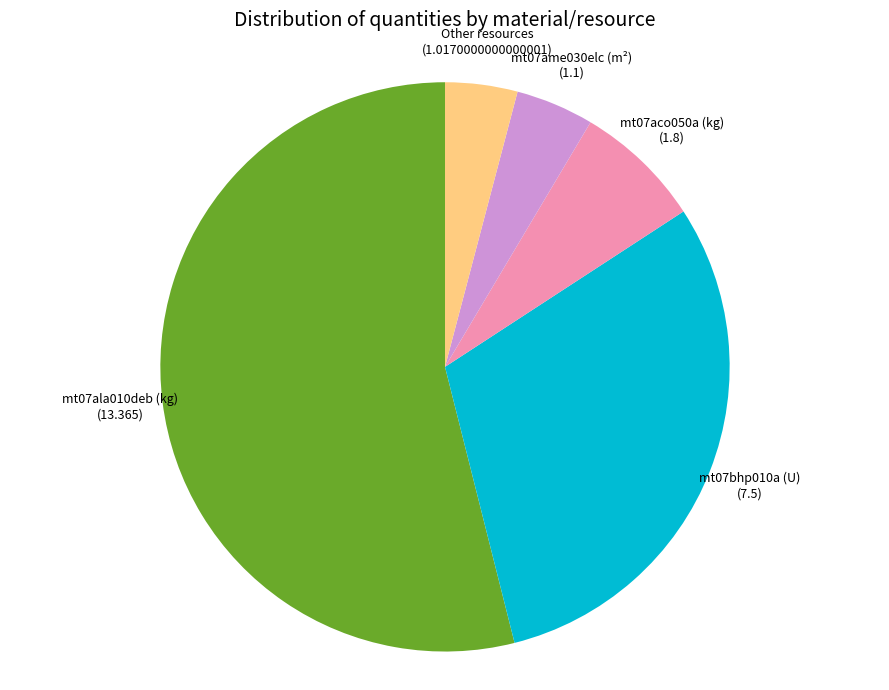

How many slices are in this pie chart?

5